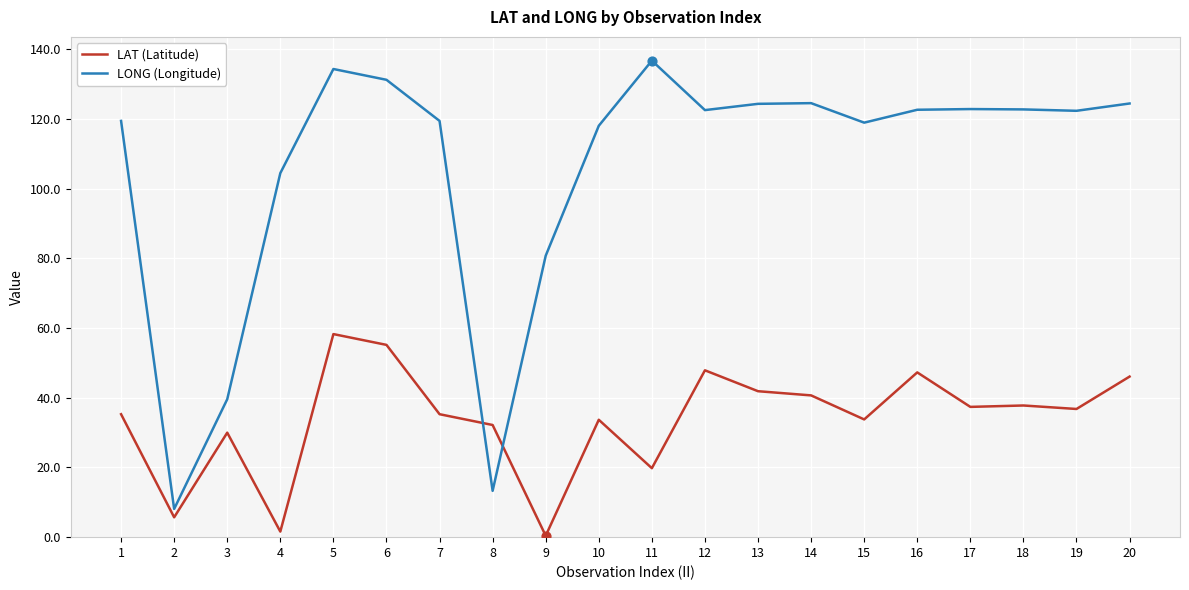

What is the total value across all series at 11?

156.6